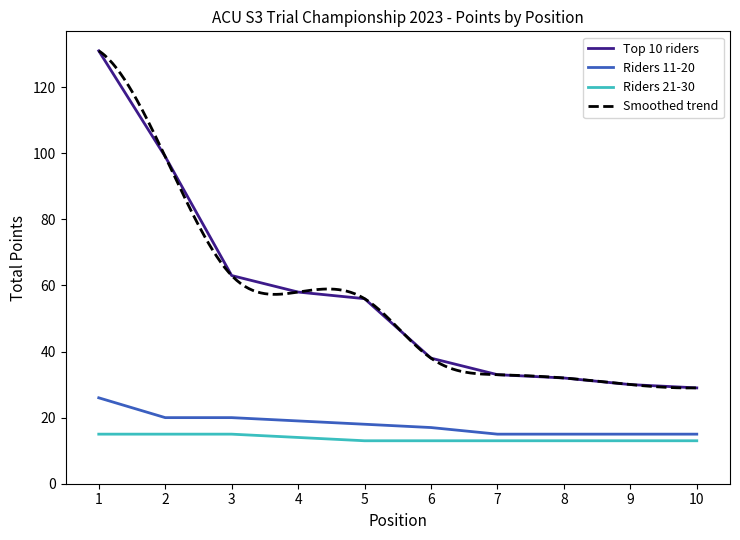

Is the value of Riders 21-30 at 8 greater than the value of Riders 11-20 at 6?

No